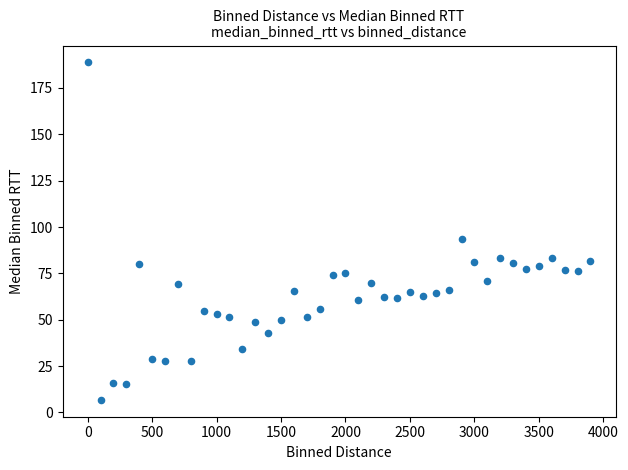

What Y value in the scatter plot is closest to 97?

93.5